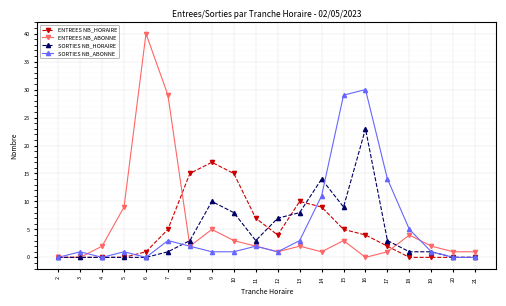

At which category does SORTIES NB_ABONNE reach its first local peak?

3